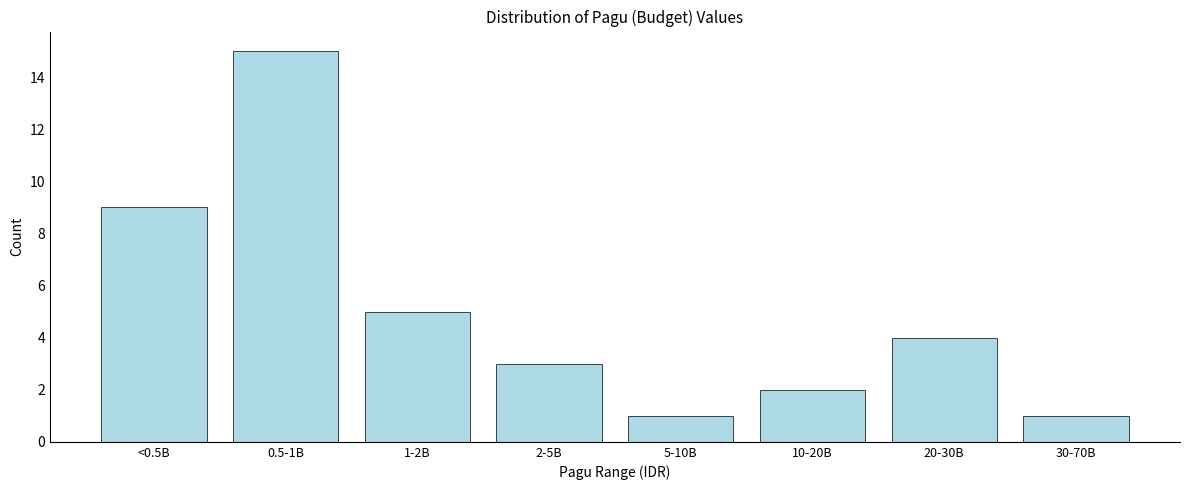

Reading right to left, transcribe all the data shown in this chart.

1	4	2	1	3	5	15	9